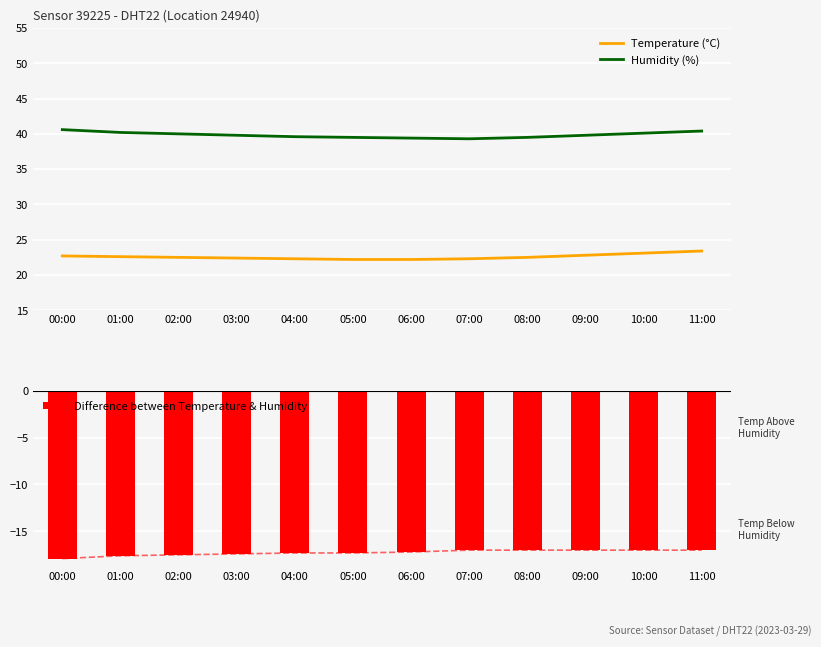

Reading left to right, list all the values displayed in this chart.

Temperature (°C): 22.7	22.6	22.5	22.4	22.3	22.2	22.2	22.3	22.5	22.8	23.1	23.4
Humidity (%): 40.6	40.2	40.0	39.8	39.6	39.5	39.4	39.3	39.5	39.8	40.1	40.4
Difference between Temperature & Humidity: -17.9	-17.6	-17.5	-17.4	-17.3	-17.3	-17.2	-17.0	-17.0	-17.0	-17.0	-17.0